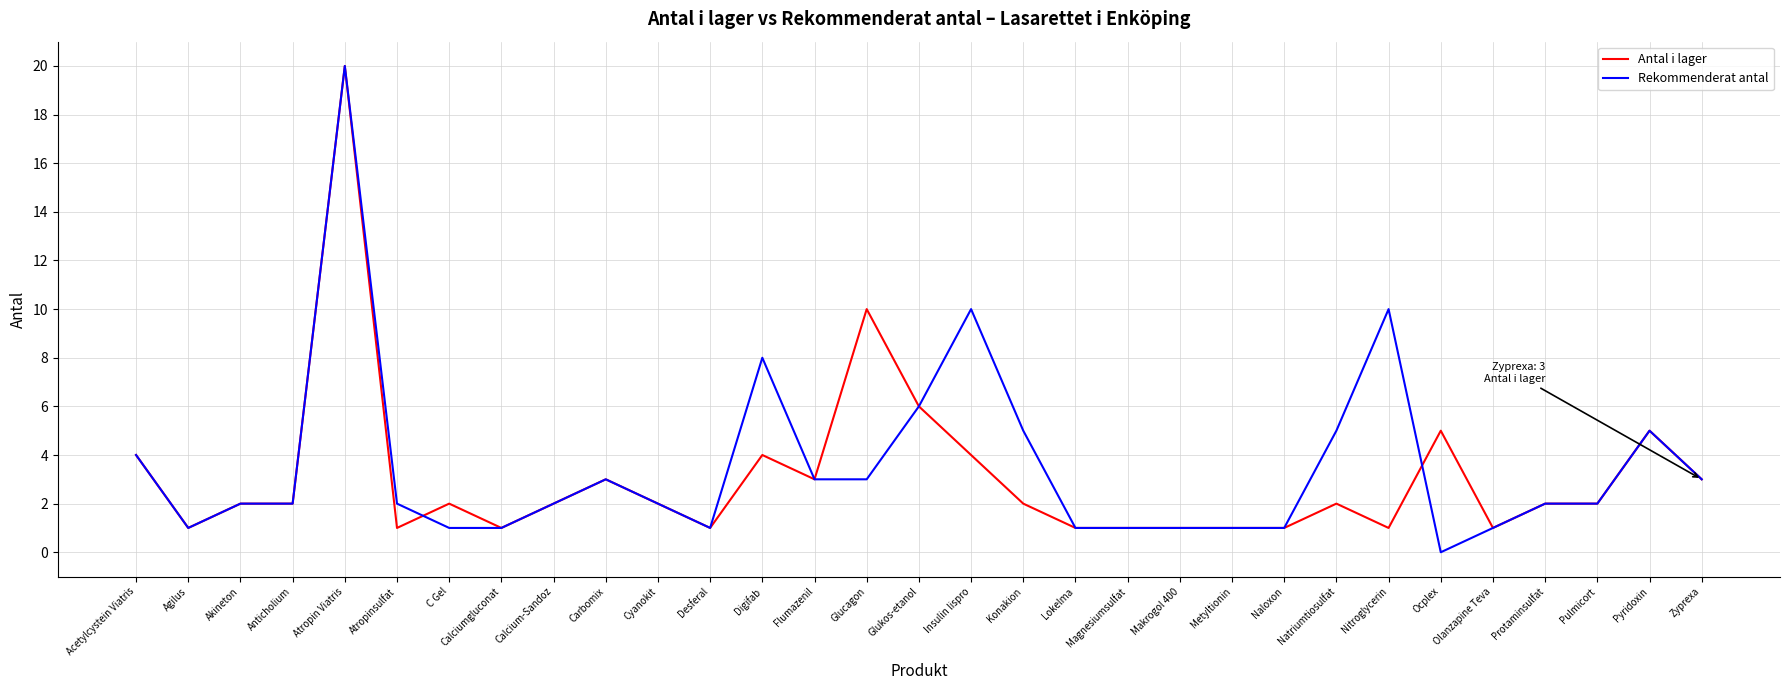

Where does the Antal i lager series first go above 2?

Acetylcystein Viatris